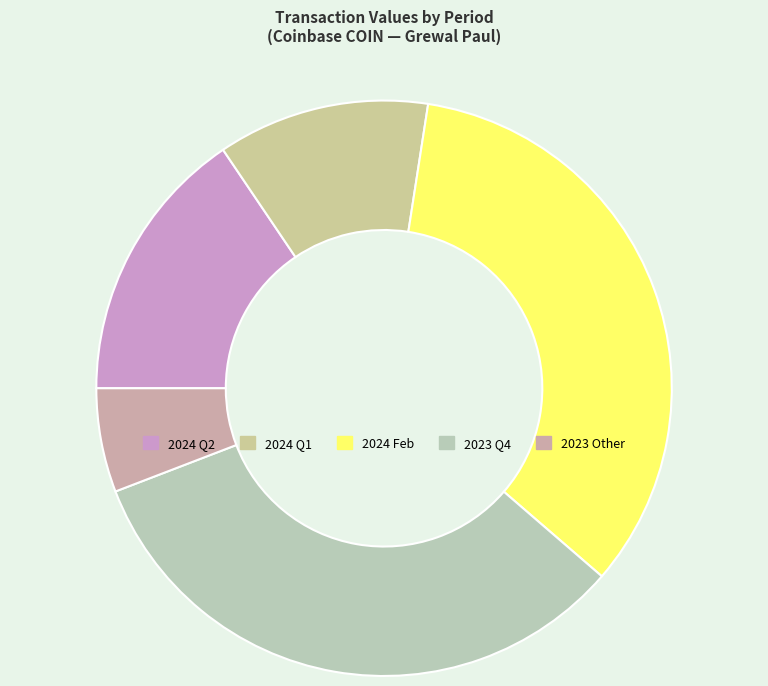

Rank the categories by value from lowest to highest.

2023 Other, 2024 Q1, 2024 Q2, 2023 Q4, 2024 Feb